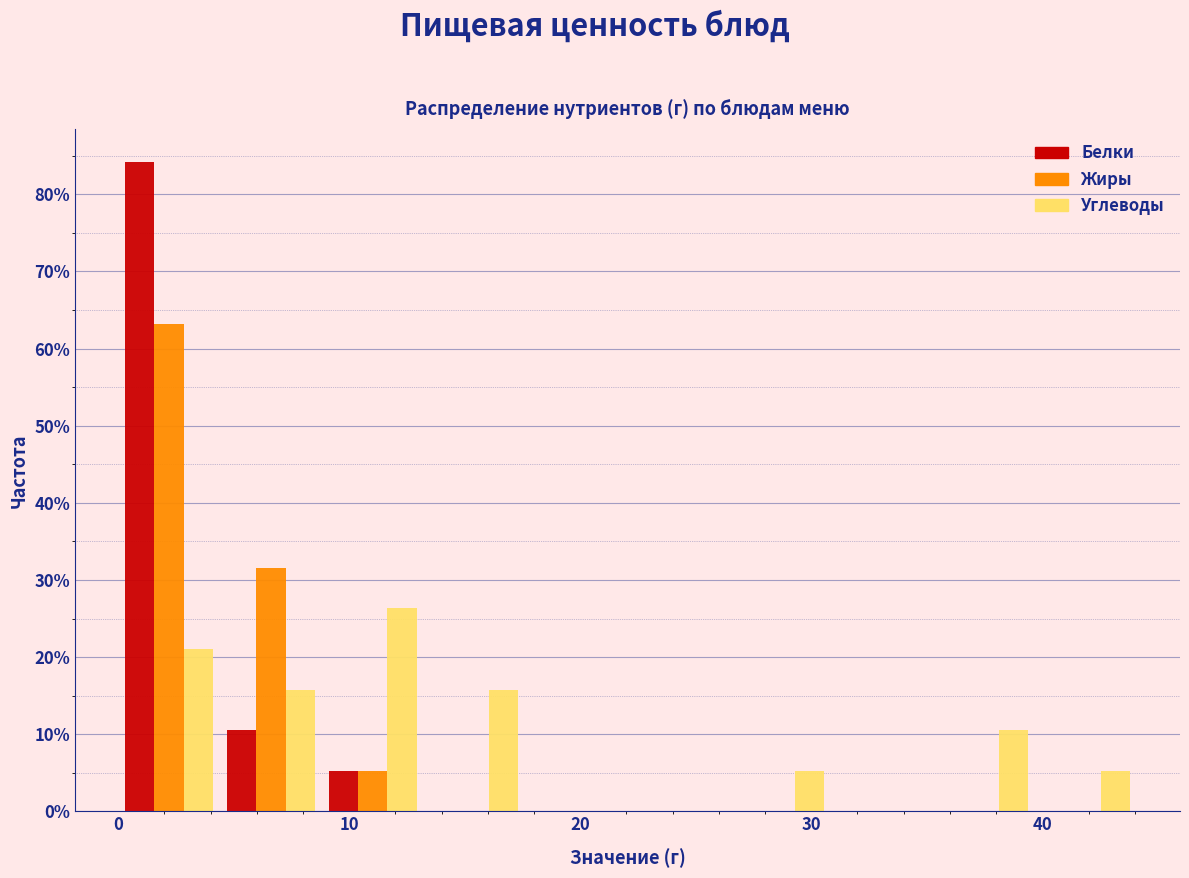

Reading left to right, list every range on the x-axis with the height of the bar of each series over it. Neither the bar edges nor the heights are printed on the chart, so give them approximately, as read against the axes.

0 to 4: Белки=84	Жиры=63	Углеводы=21
4 to 9: Белки=11	Жиры=32	Углеводы=16
9 to 13: Белки=5	Жиры=5	Углеводы=26
13 to 18: Белки=0	Жиры=0	Углеводы=16
18 to 22: Белки=0	Жиры=0	Углеводы=0
22 to 26: Белки=0	Жиры=0	Углеводы=0
26 to 31: Белки=0	Жиры=0	Углеводы=5
31 to 35: Белки=0	Жиры=0	Углеводы=0
35 to 40: Белки=0	Жиры=0	Углеводы=11
40 to 44: Белки=0	Жиры=0	Углеводы=5